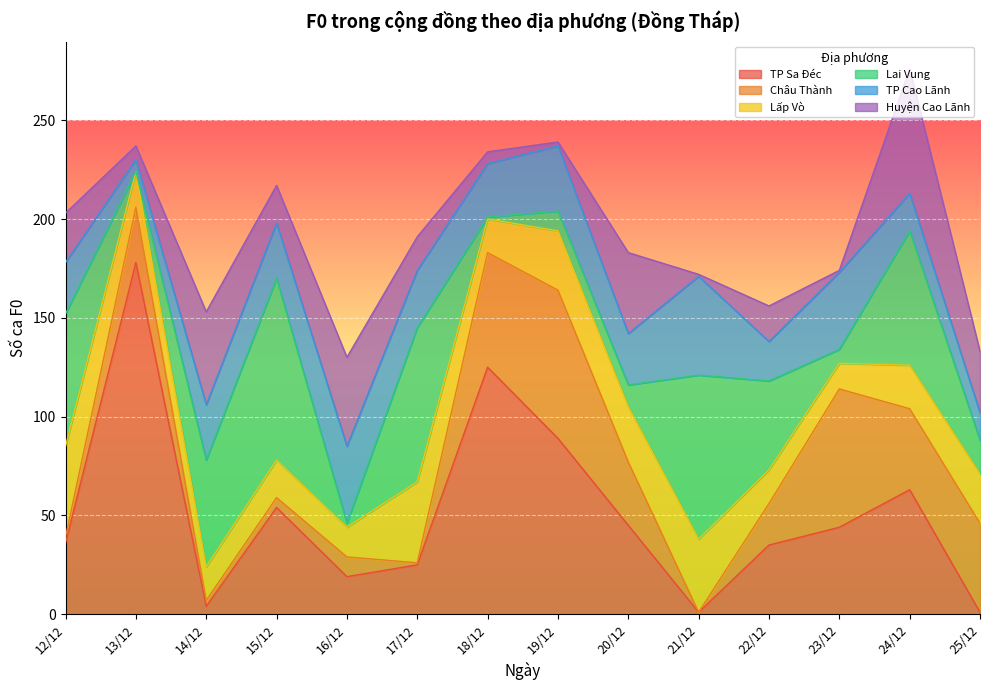

Reading left to right, what are all the values shown in this chart?

TP Sa Đéc: 36	178	4	54	19	25	125	89	45	1	35	44	63	1
Châu Thành: 3	28	3	5	10	1	58	75	32	0	21	70	41	45
Lấp Vò: 46	18	17	19	15	41	17	30	28	37	17	13	22	25
Lai Vung: 67	0	54	92	2	78	1	10	11	83	45	7	68	17
TP Cao Lãnh: 26	6	28	28	39	29	27	33	26	50	20	39	19	14
Huyện Cao Lãnh: 25	7	47	19	45	17	6	2	41	1	18	1	63	31